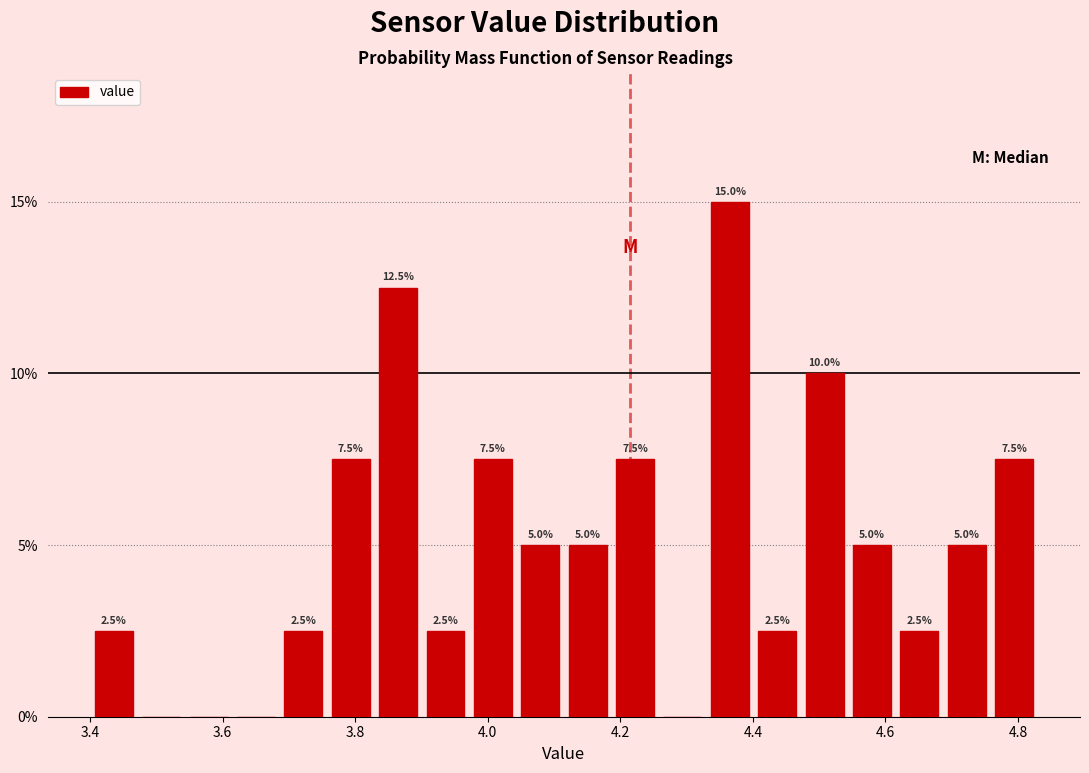

Read against the x-axis, roughly where is the centre of the tallest bar?

4.36